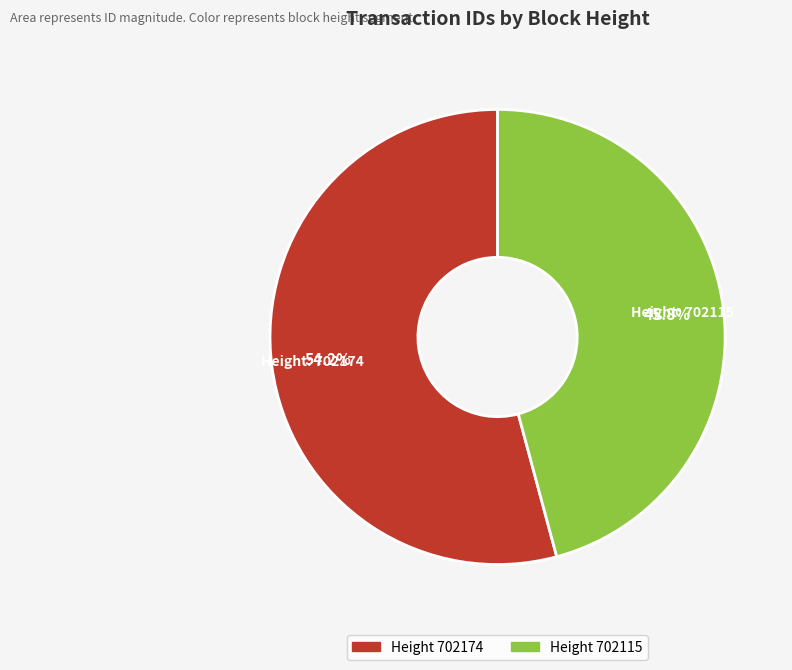

Does any single category account for the majority?

Yes